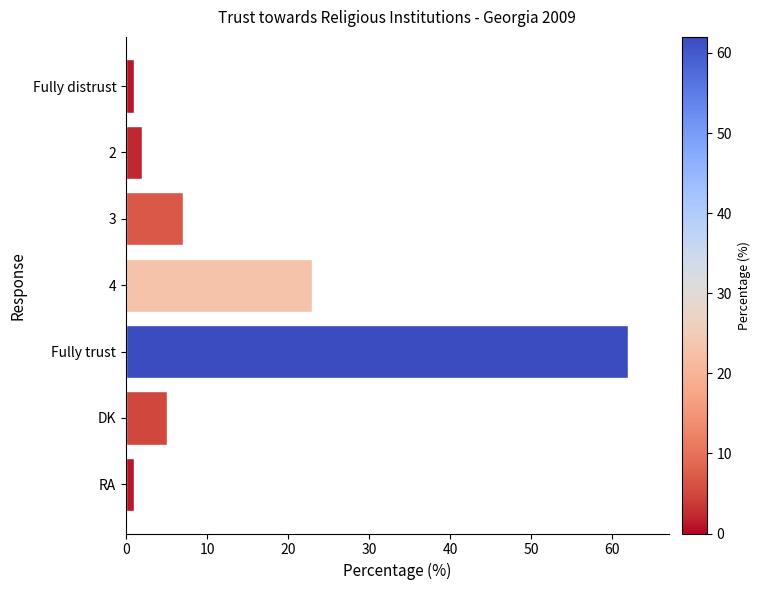

True or false: the data shows 5 at DK.

True